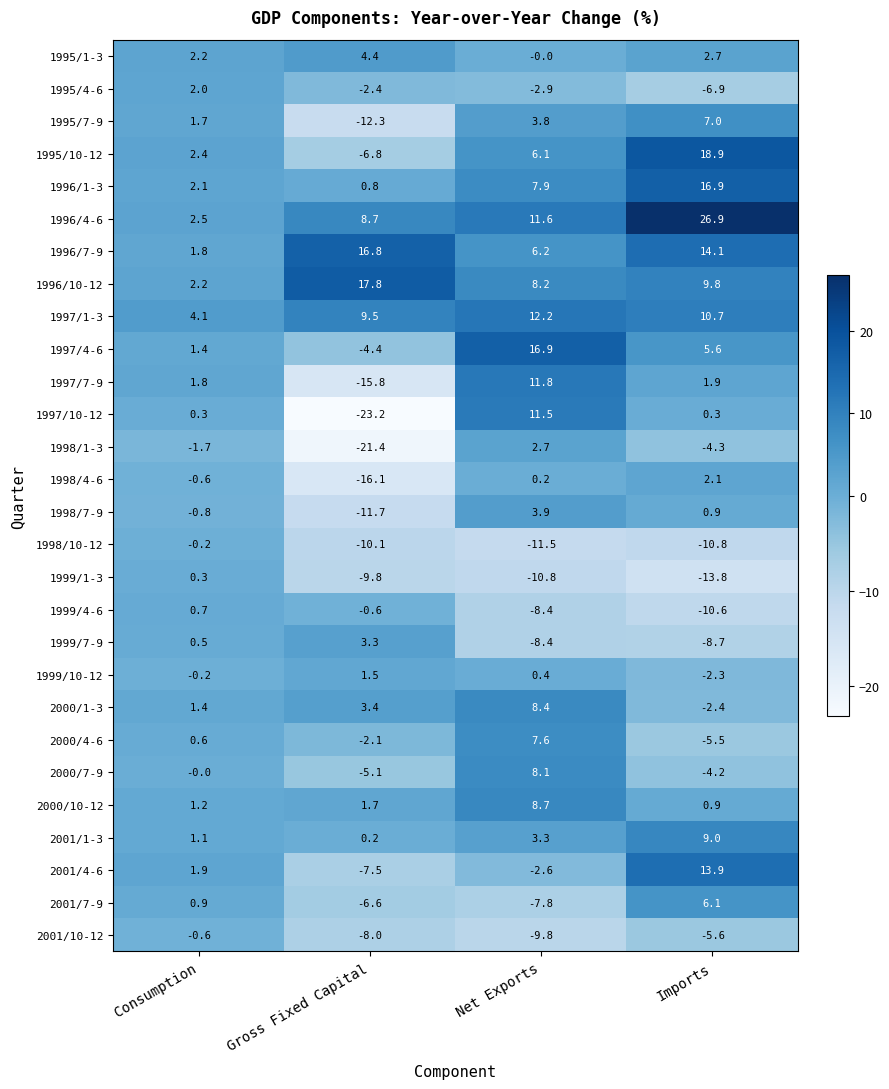

True or false: 1999/1-3 has a value of -13.8 at Imports.

True